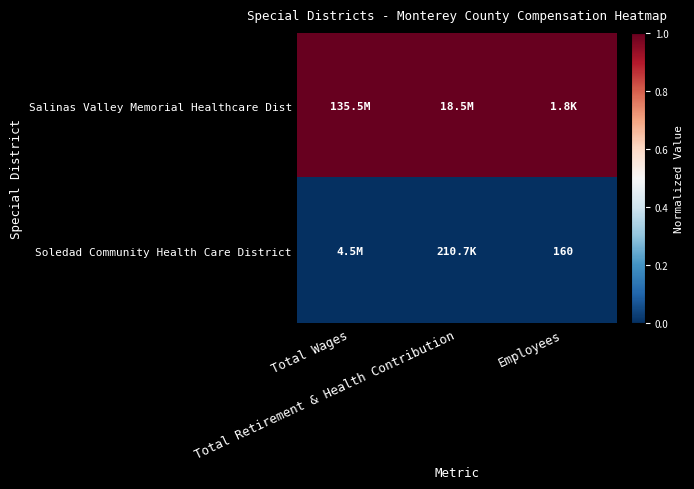

Which series changed the most between Total Retirement & Health Contribution and Employees?

Salinas Valley Memorial Healthcare Dist